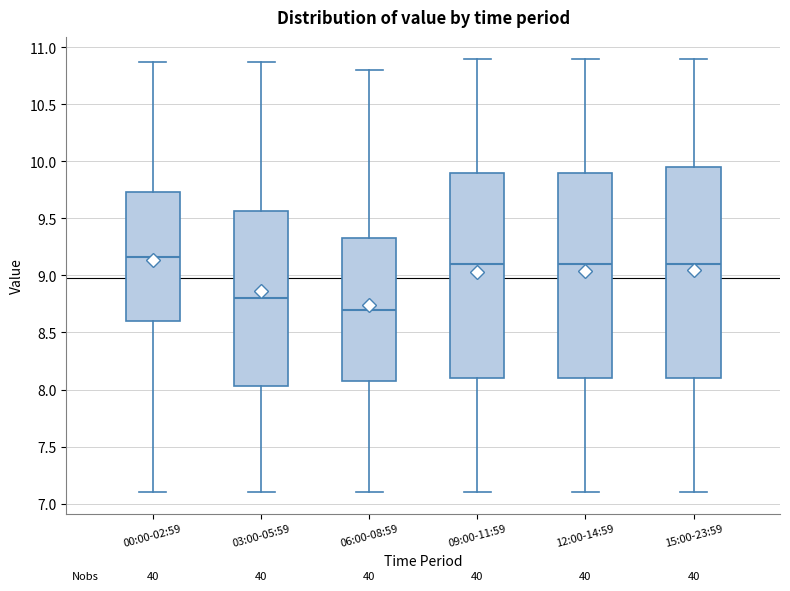

Where is the upper edge of the box for 12:00-14:59 on the y-axis? The values are not printed on the chart, so give them approximately, as read against the axis.

9.90